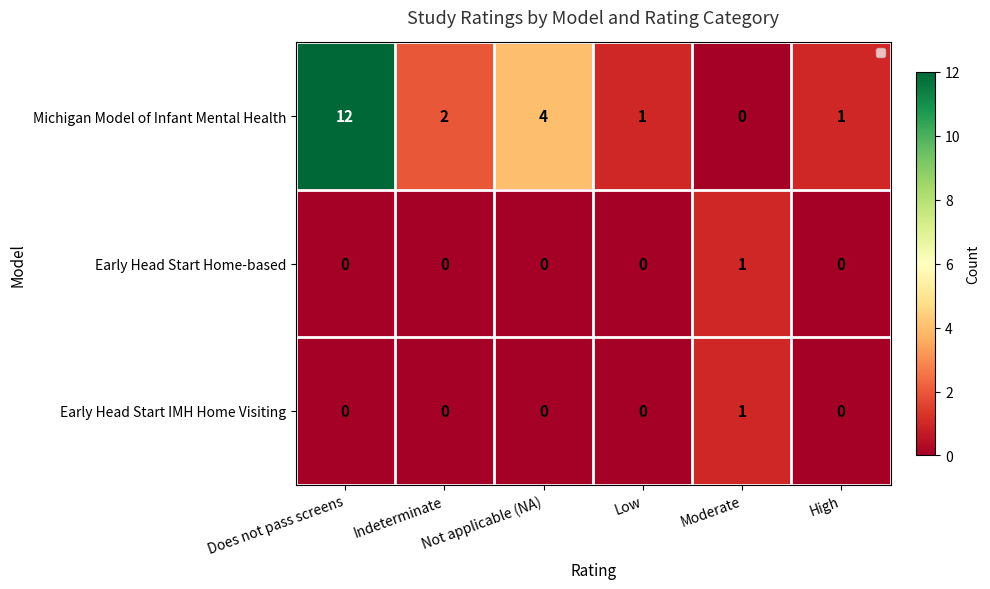

Count the number of data series in this chart.

3